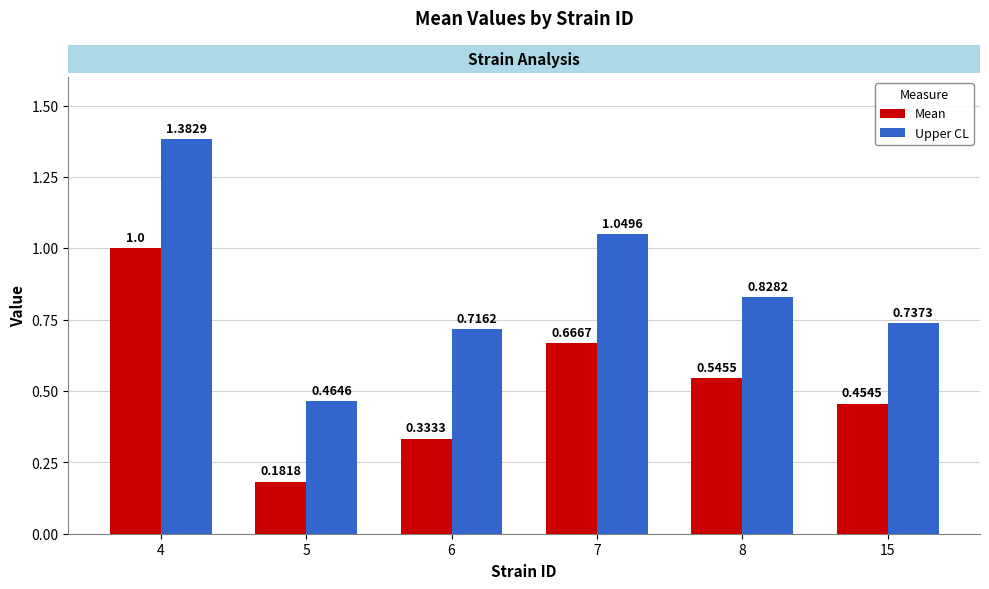

What is the sum of the Upper CL values at 15 and 6?

1.5